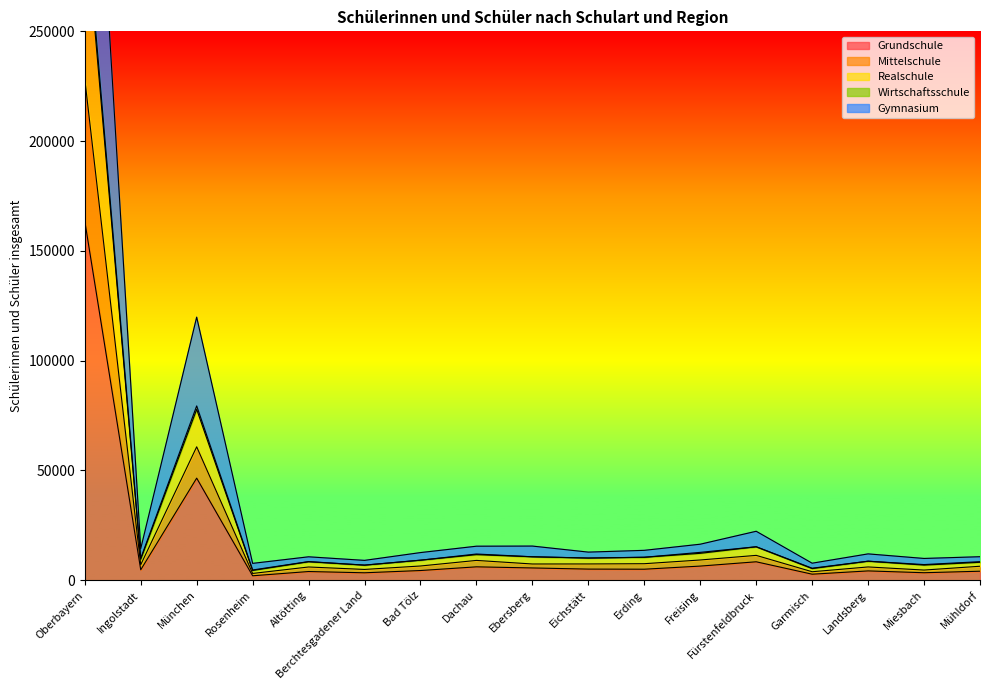

Where is Grundschule nearest to the value 82814?

München